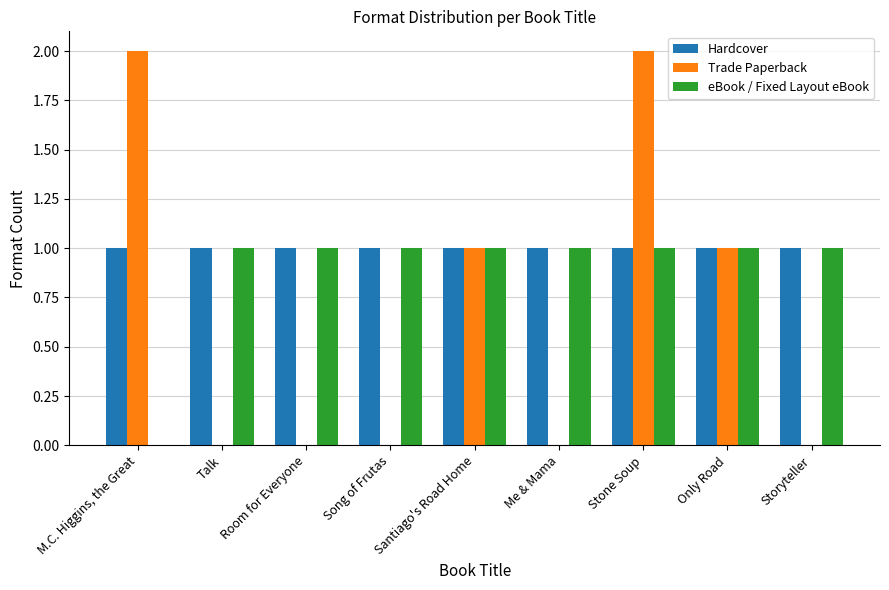

Which series has the largest total across all categories?

Hardcover